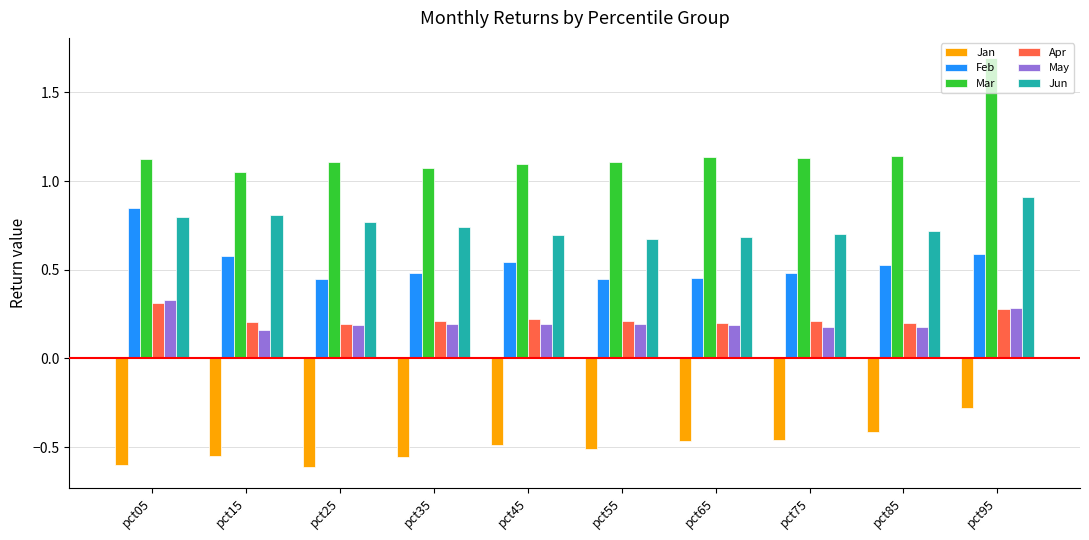

What is the greatest value displayed?

1.7